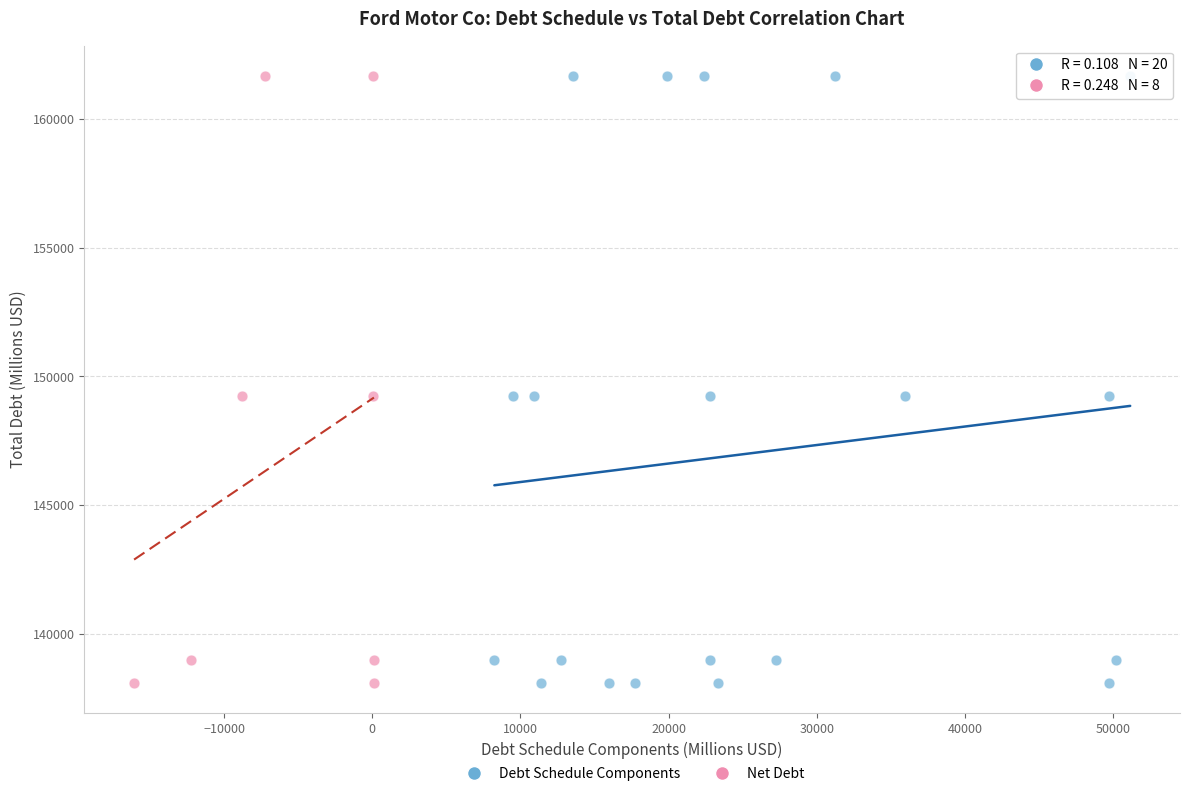

What are all the series names shown in the legend?

Debt Schedule Components, Net Debt